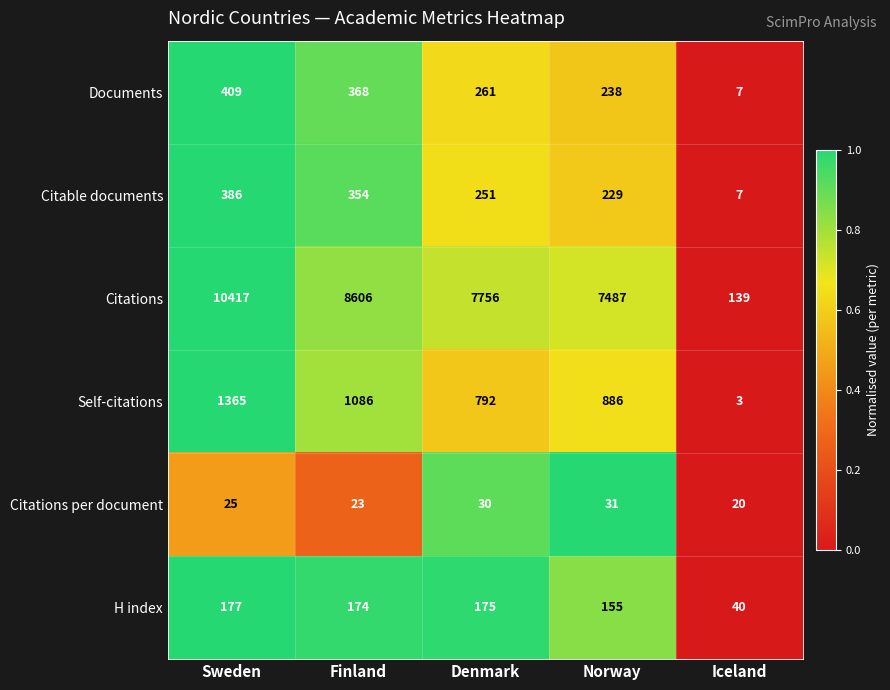

Count the number of data series in this chart.

6